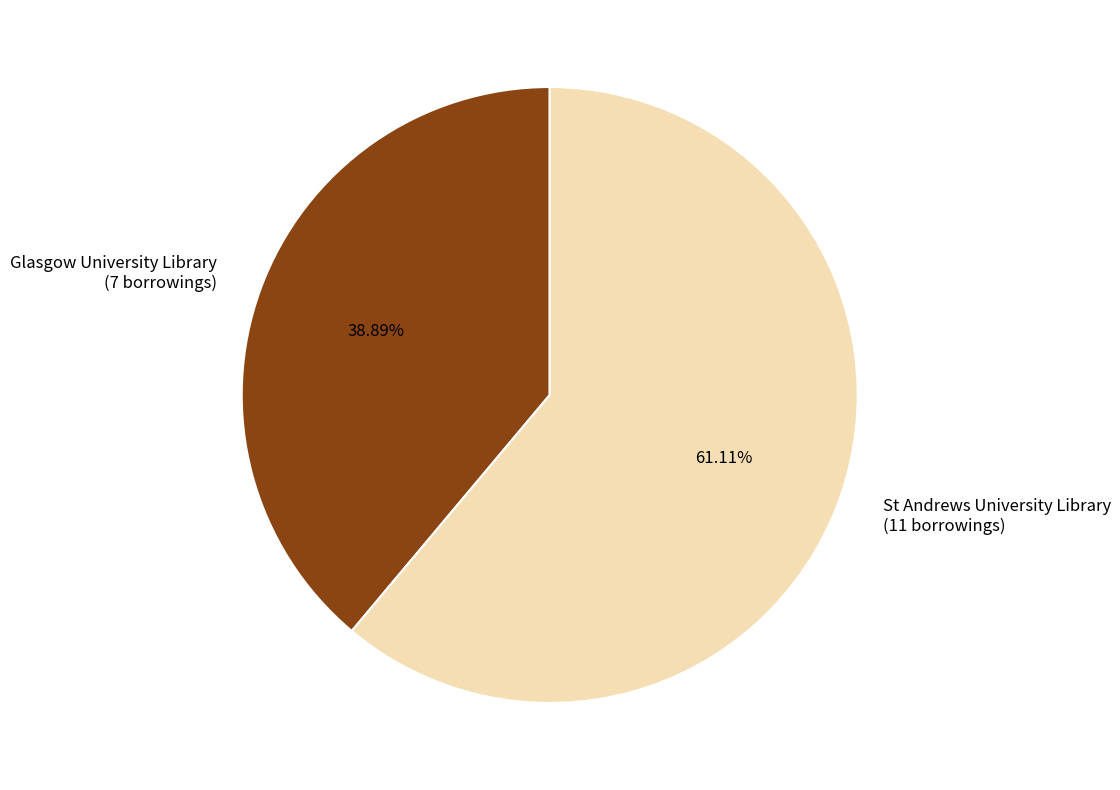

To the nearest percent, what is the difference between the largest and smallest slice percentages?

22%